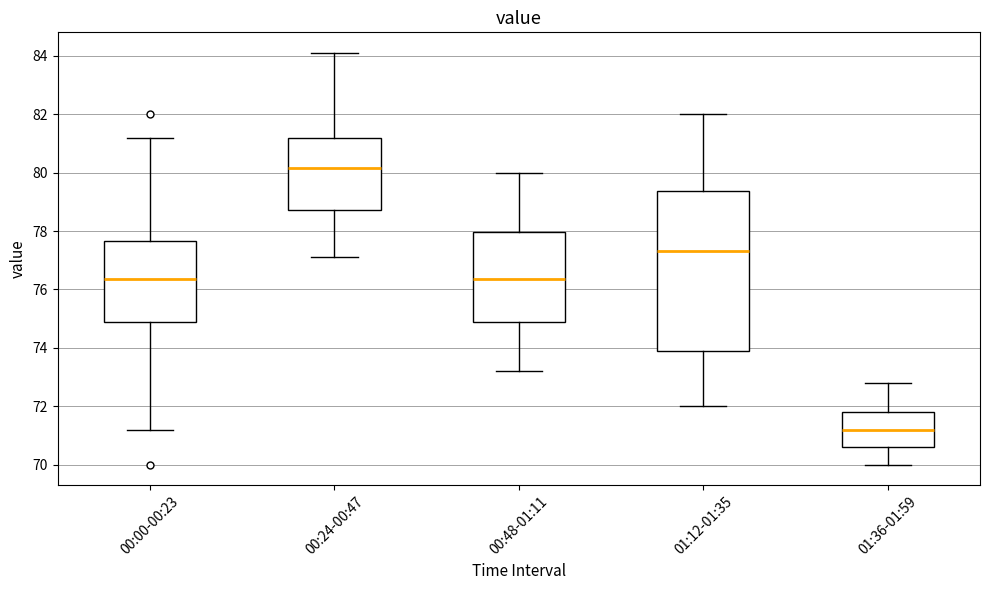

Where does the median line of the box for 00:24-00:47 sit on the y-axis? The values are not printed on the chart, so give them approximately, as read against the axis.

80.2